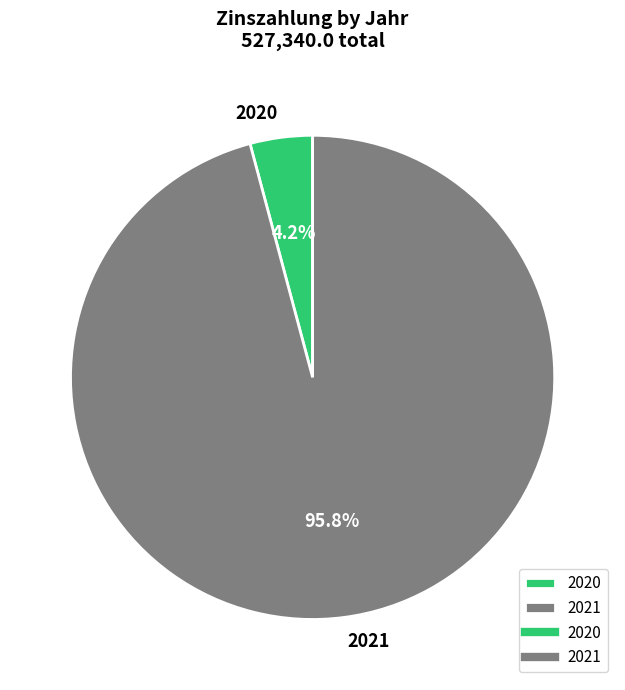

Do 2020 and 2021 together represent more than half of the pie?

Yes